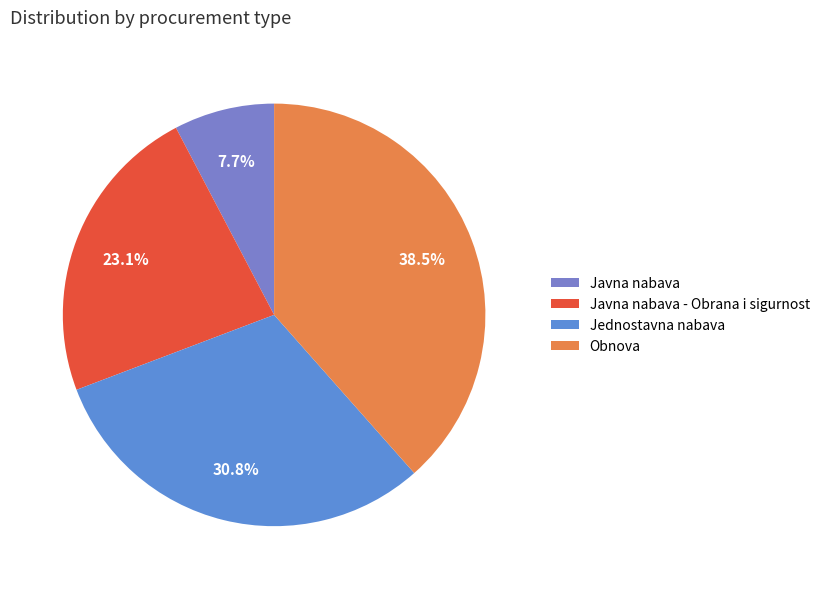

True or false: Javna nabava accounts for 17% of the total.

False